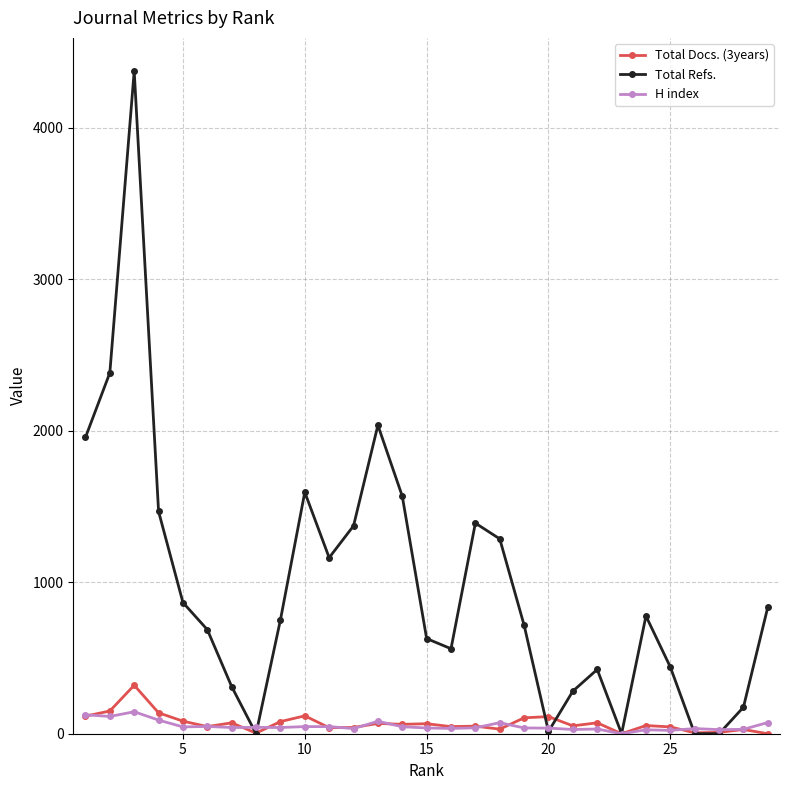

What are all the series names shown in the legend?

Total Docs. (3years), Total Refs., H index